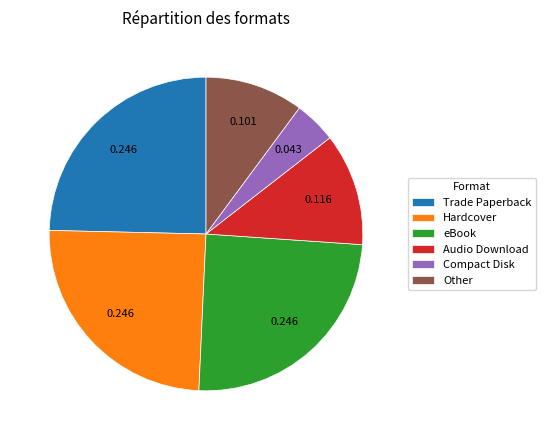

Do Other and Hardcover together represent more than half of the pie?

No